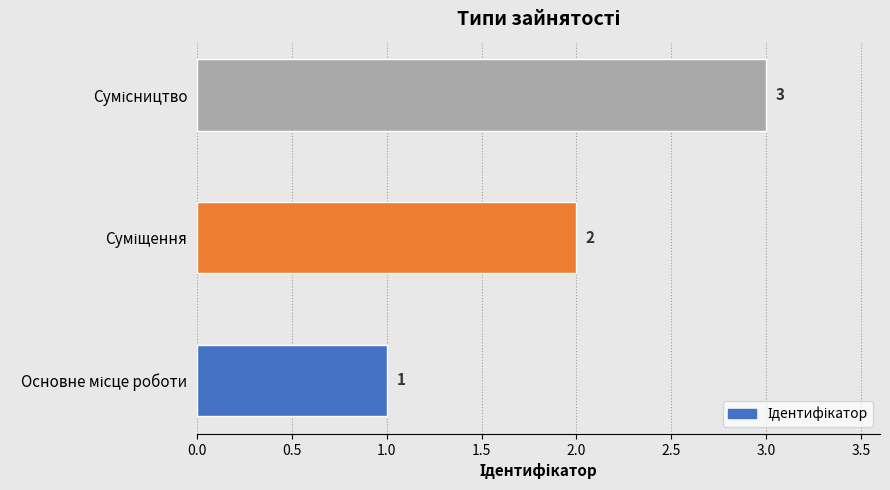

What is the sum of all values?

6